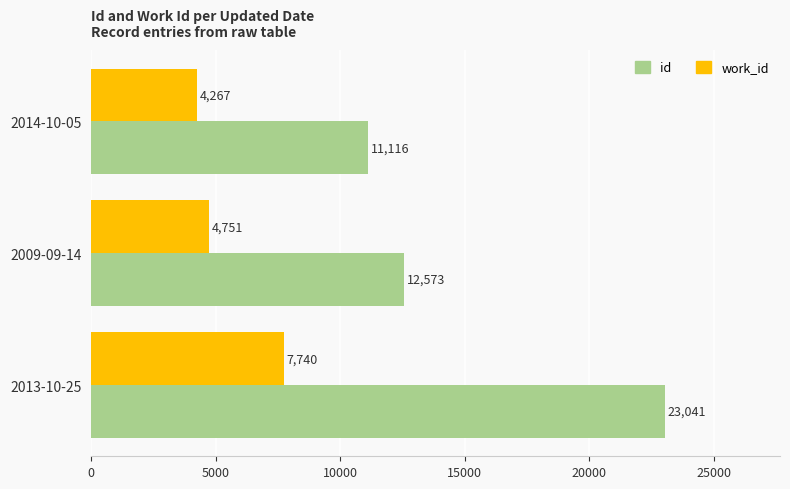

At which label is id closest to 17078?

2009-09-14